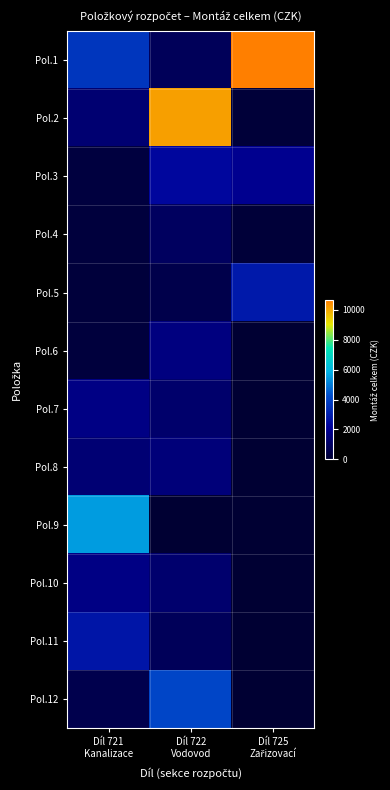

Reading left to right, transcribe all the data shown in this chart.

Pol.1: Díl 721
Kanalizace=3633.3	Díl 722
Vodovod=828.4	Díl 725
Zařizovací=10656.9
Pol.2: Díl 721
Kanalizace=1329.7	Díl 722
Vodovod=10141.4	Díl 725
Zařizovací=163.5
Pol.3: Díl 721
Kanalizace=279.0	Díl 722
Vodovod=2315.7	Díl 725
Zařizovací=1940.2
Pol.4: Díl 721
Kanalizace=248.4	Díl 722
Vodovod=956.5	Díl 725
Zařizovací=136.2
Pol.5: Díl 721
Kanalizace=184.9	Díl 722
Vodovod=508.1	Díl 725
Zařizovací=2849.8
Pol.6: Díl 721
Kanalizace=227.4	Díl 722
Vodovod=1619.3	Díl 725
Zařizovací=0.0
Pol.7: Díl 721
Kanalizace=1716.8	Díl 722
Vodovod=1201.7	Díl 725
Zařizovací=0.0
Pol.8: Díl 721
Kanalizace=1371.7	Díl 722
Vodovod=1490.9	Díl 725
Zařizovací=0.0
Pol.9: Díl 721
Kanalizace=5524.1	Díl 722
Vodovod=0.0	Díl 725
Zařizovací=0.0
Pol.10: Díl 721
Kanalizace=1744.0	Díl 722
Vodovod=1246.5	Díl 725
Zařizovací=0.0
Pol.11: Díl 721
Kanalizace=2746.8	Díl 722
Vodovod=830.0	Díl 725
Zařizovací=0.0
Pol.12: Díl 721
Kanalizace=543.3	Díl 722
Vodovod=4075.2	Díl 725
Zařizovací=0.0